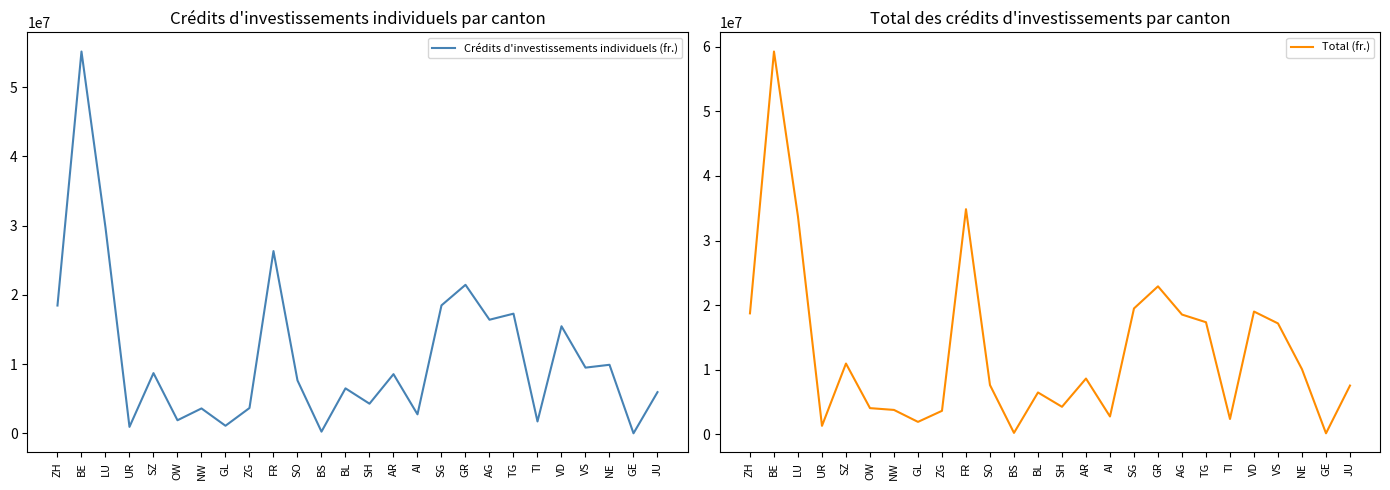

Where is the first local maximum for Total (fr.)?

BE